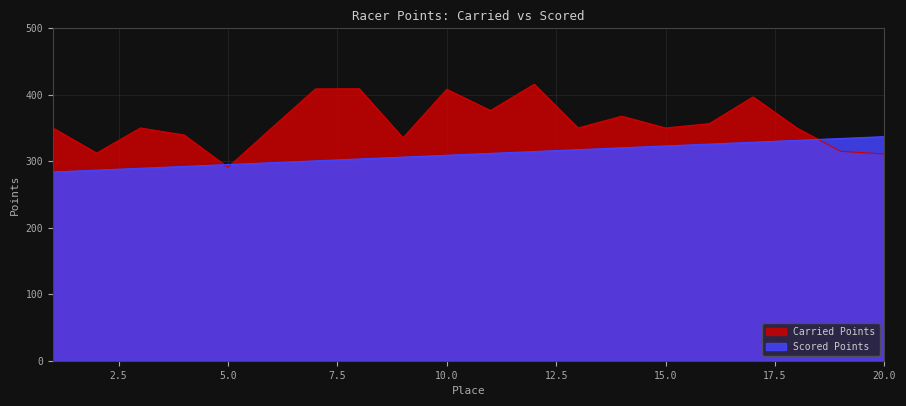

Count the number of categories in the chart.

20